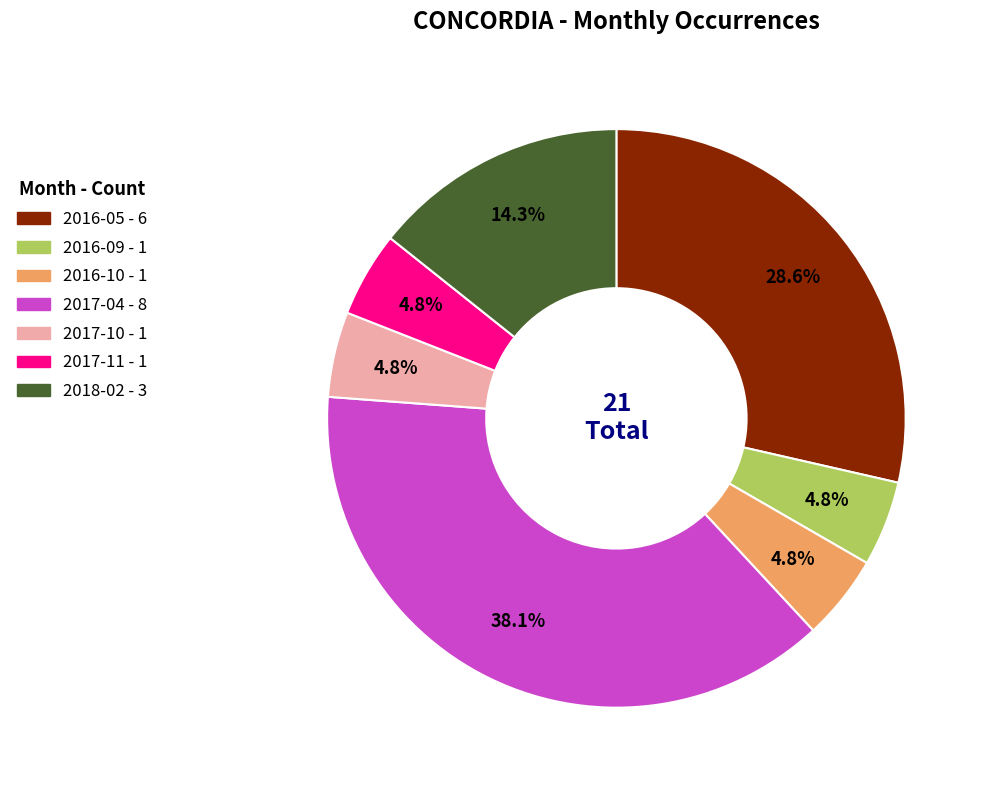

Which has a higher value, 2017-10 or 2018-02?

2018-02